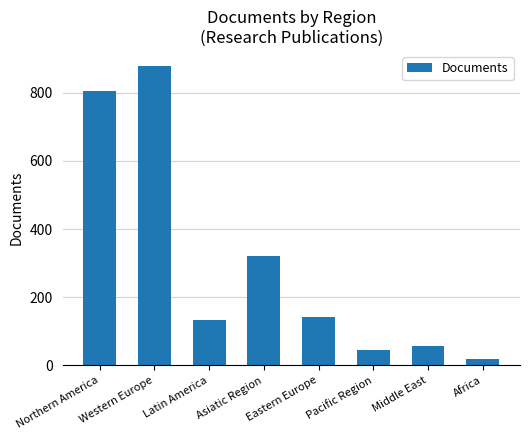

True or false: the data shows 879 at Western Europe.

True